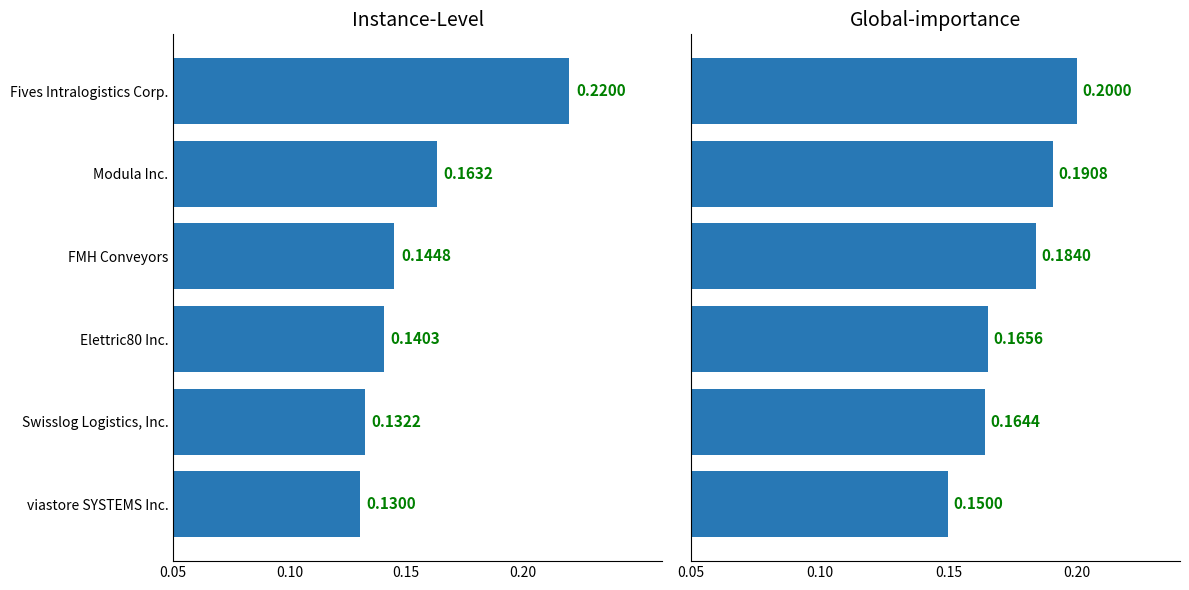

Which has a higher value, Modula Inc. or FMH Conveyors?

Modula Inc.